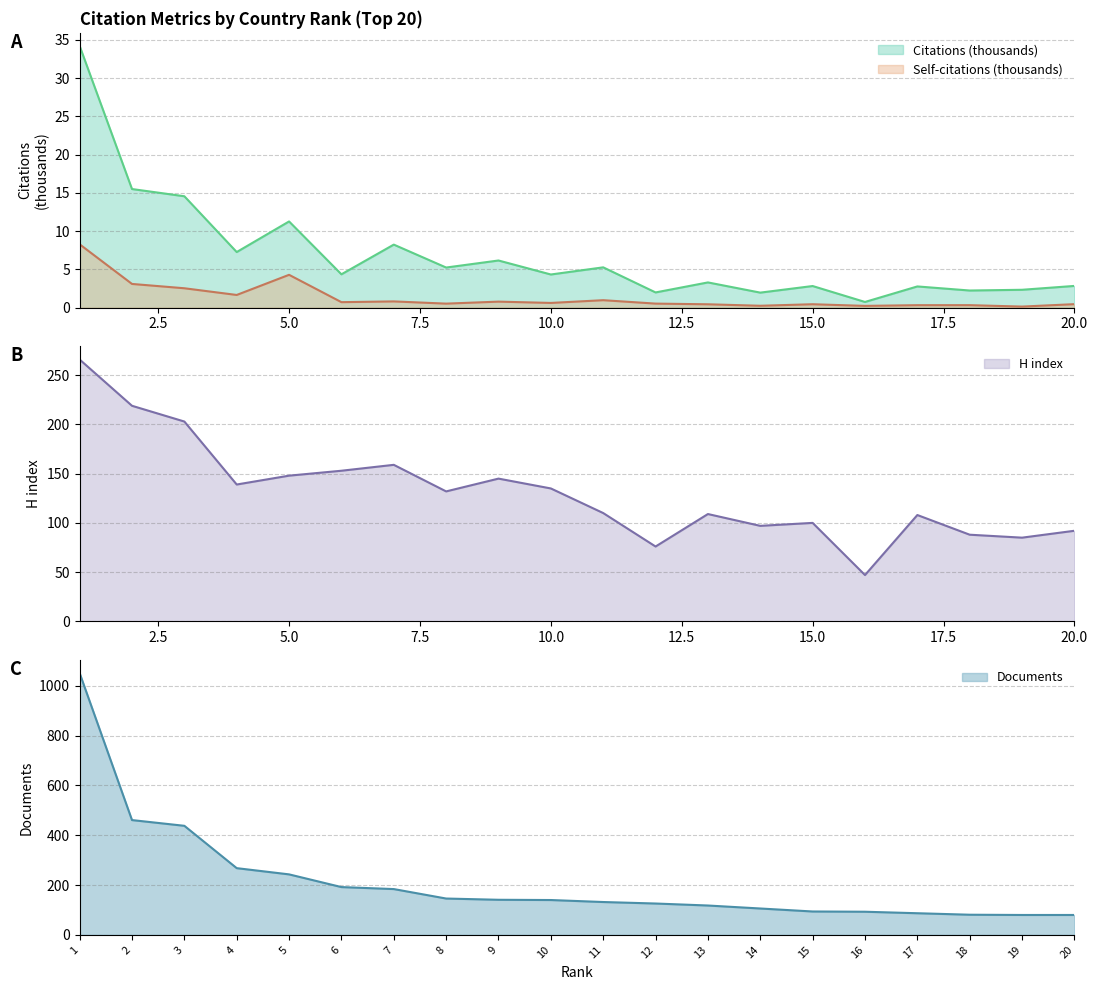

Reading left to right, extract all data points from this chart.

Citations: 1=34.2	2=15.5	3=14.6	4=7.3	5=11.3	6=4.4	7=8.2	8=5.2	9=6.2	10=4.3	11=5.3	12=2.0	13=3.3	14=2.0	15=2.8	16=0.8	17=2.8	18=2.2	19=2.3	20=2.8
Self-citations: 1=8.3	2=3.1	3=2.5	4=1.7	5=4.3	6=0.7	7=0.8	8=0.5	9=0.8	10=0.6	11=1.0	12=0.5	13=0.4	14=0.3	15=0.5	16=0.2	17=0.3	18=0.3	19=0.1	20=0.5
H index: 1=266.0	2=219.0	3=203.0	4=139.0	5=148.0	6=153.0	7=159.0	8=132.0	9=145.0	10=135.0	11=110.0	12=76.0	13=109.0	14=97.0	15=100.0	16=47.0	17=108.0	18=88.0	19=85.0	20=92.0
Documents: 1=1051.0	2=461.0	3=438.0	4=268.0	5=243.0	6=192.0	7=184.0	8=146.0	9=141.0	10=140.0	11=132.0	12=126.0	13=118.0	14=106.0	15=94.0	16=93.0	17=87.0	18=81.0	19=80.0	20=80.0